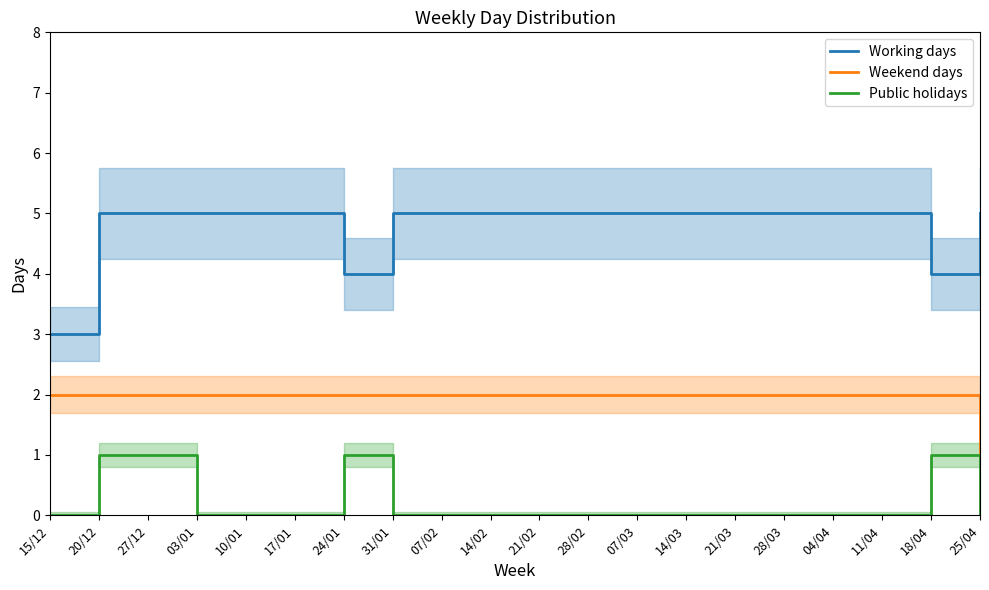

What is the difference between the highest and lowest values at 11/04?

5